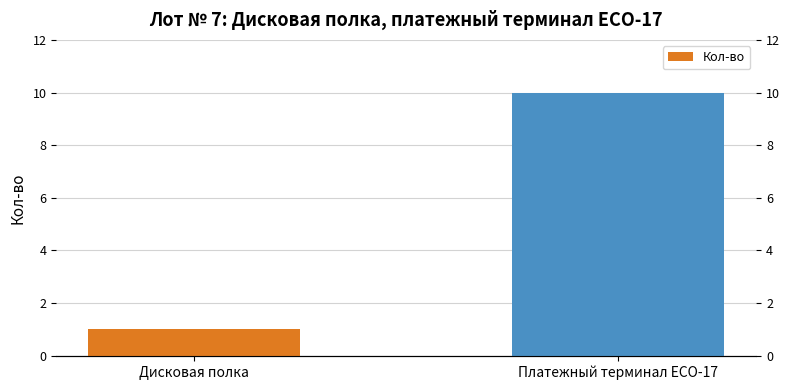

List the labels in order of value, largest first.

Платежный терминал ECO-17, Дисковая полка